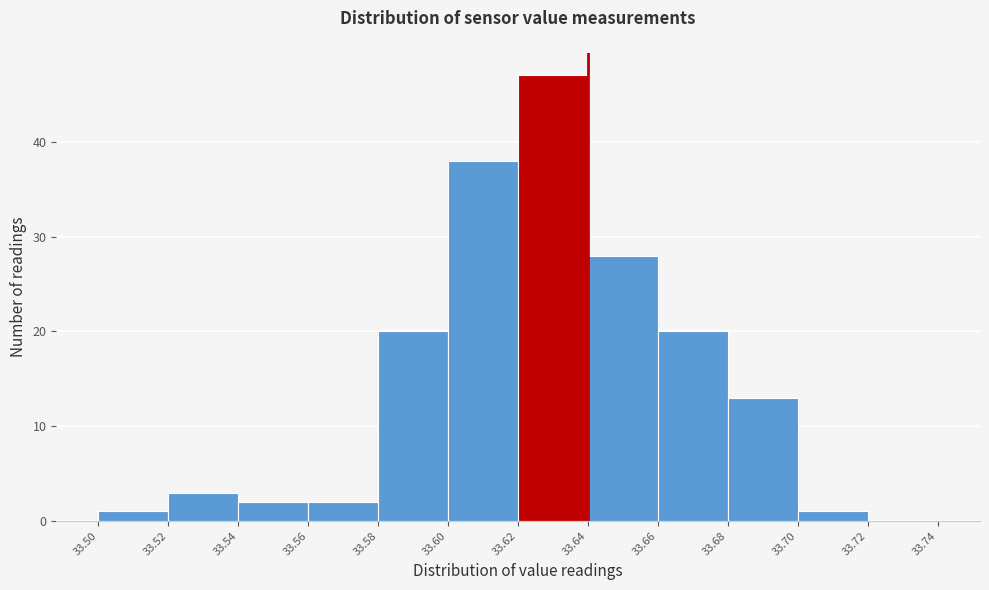

How tall is the bar that spans 33.70 to 33.72 on the x-axis? The values are not printed on the chart, so give them approximately, as read against the axis.

1